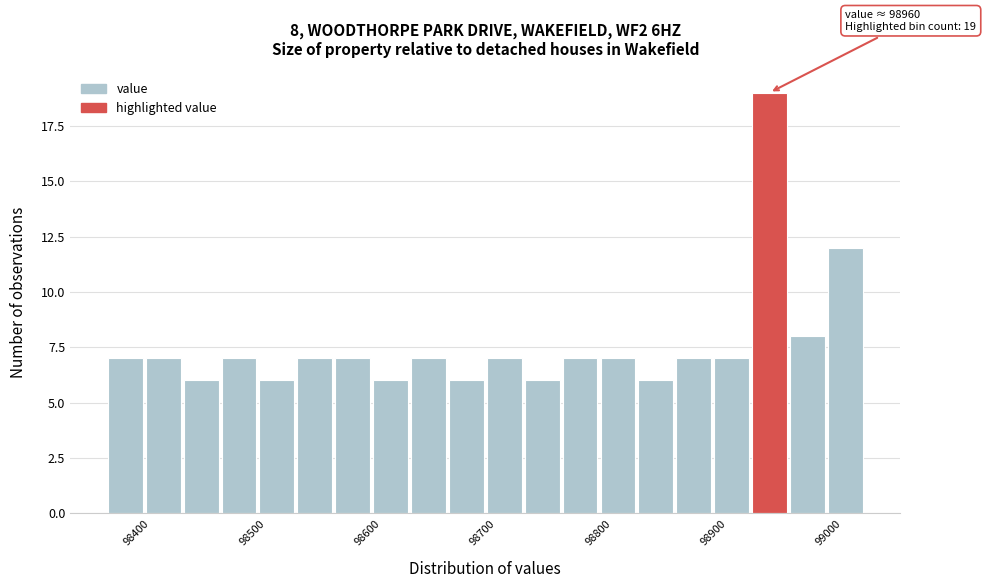

Read against the x-axis, roughly where is the centre of the tallest bar?

98950